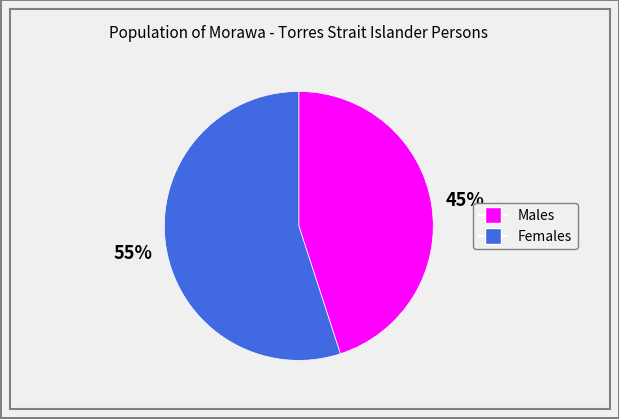

What is the largest slice in the pie chart?

Females